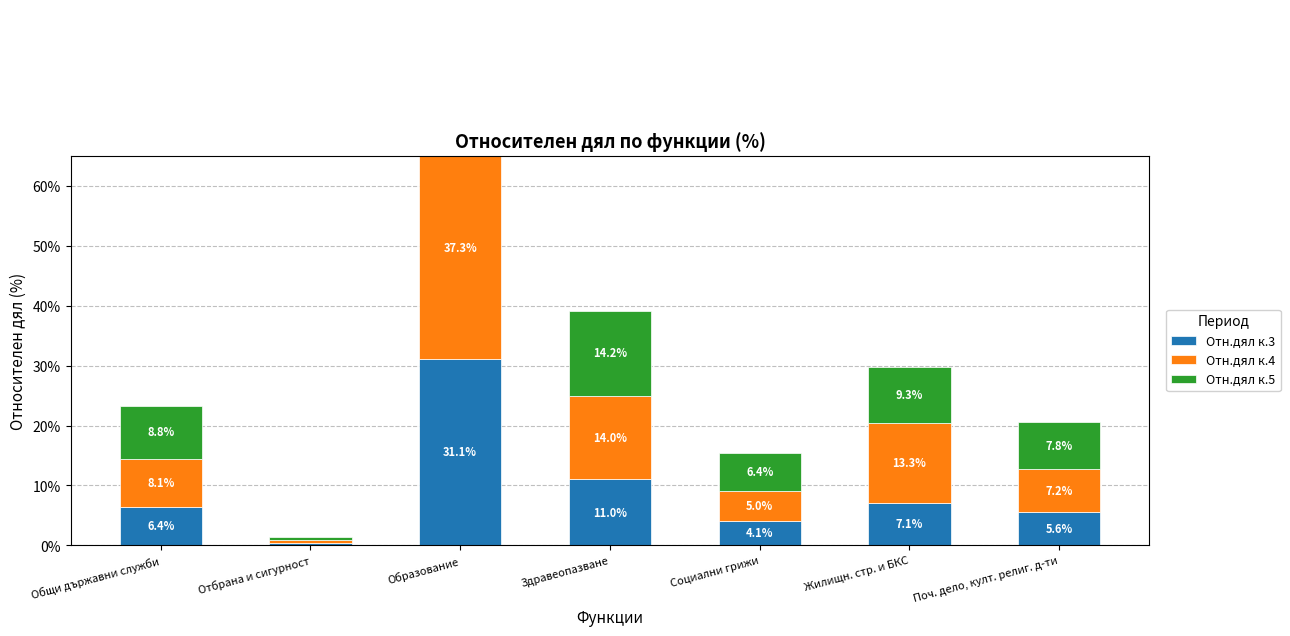

Reading left to right, extract all data points from this chart.

Отн.дял к.3: 6.4	0.4	31.1	11.0	4.1	7.1	5.6
Отн.дял к.4: 8.1	0.6	37.3	14.0	5.0	13.3	7.2
Отн.дял к.5: 8.8	0.4	39.9	14.2	6.4	9.3	7.8